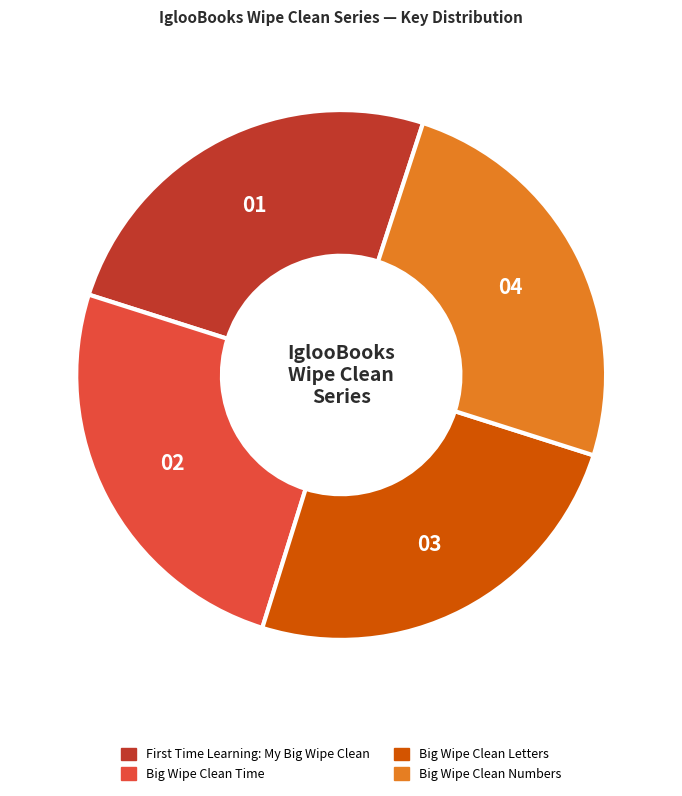

Does any single category account for the majority?

No